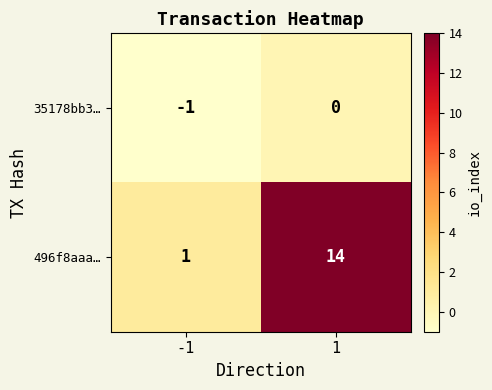

What is the minimum value shown in the chart?

-1